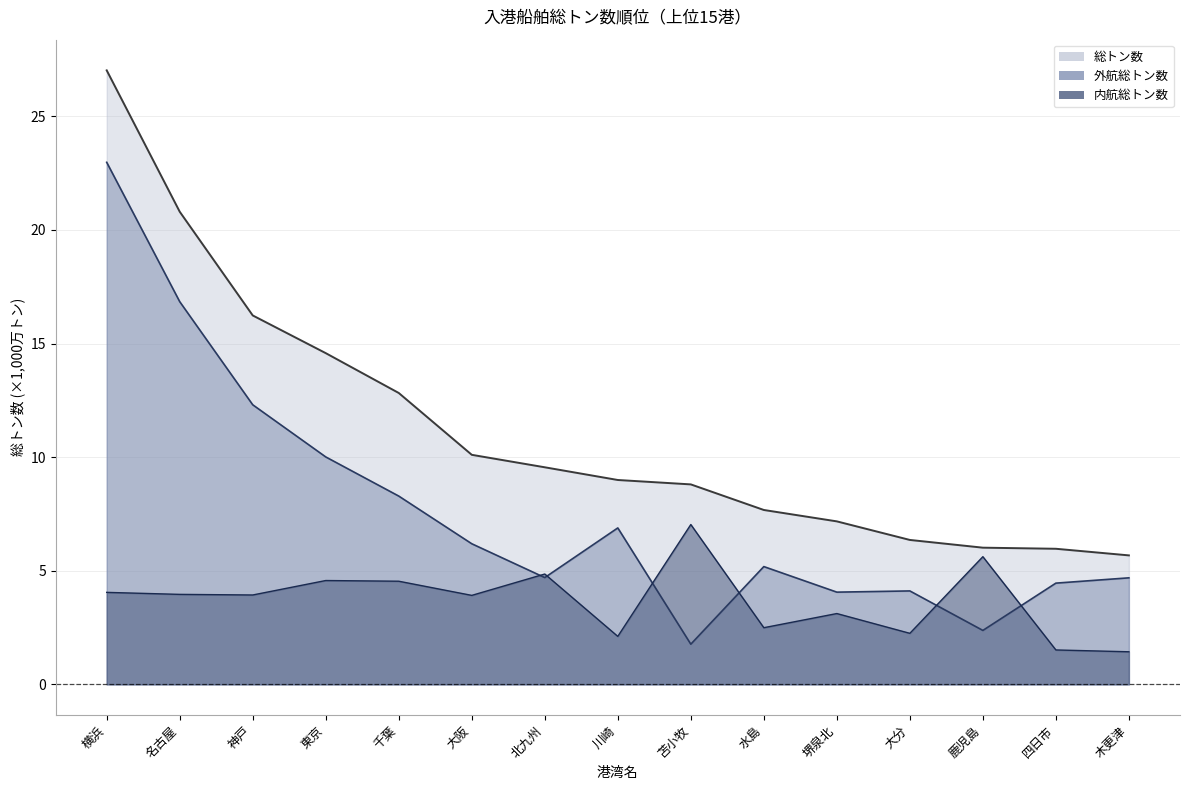

Is it true that 内航総トン数 equals 4.9 at 北九州?

True